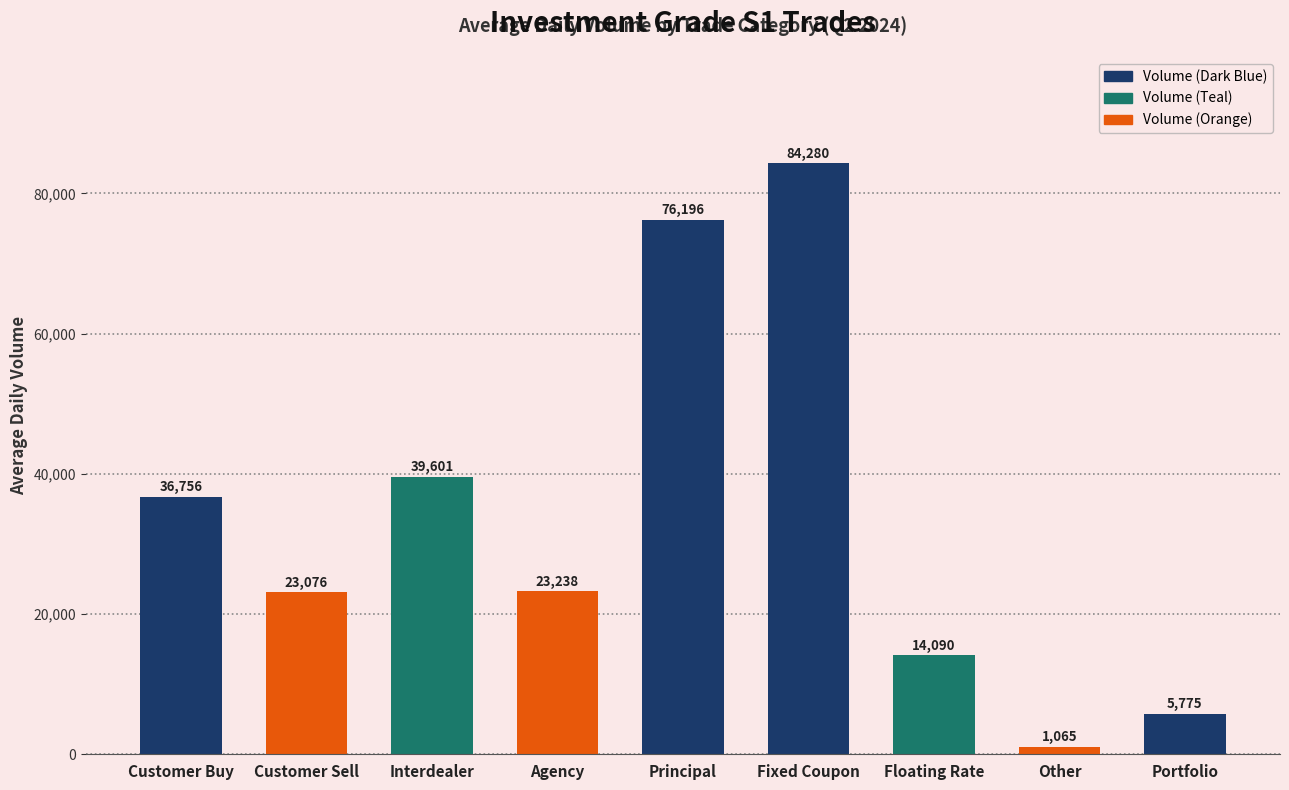

Rank the categories by value from highest to lowest.

Fixed Coupon, Principal, Interdealer, Customer Buy, Agency, Customer Sell, Floating Rate, Portfolio, Other